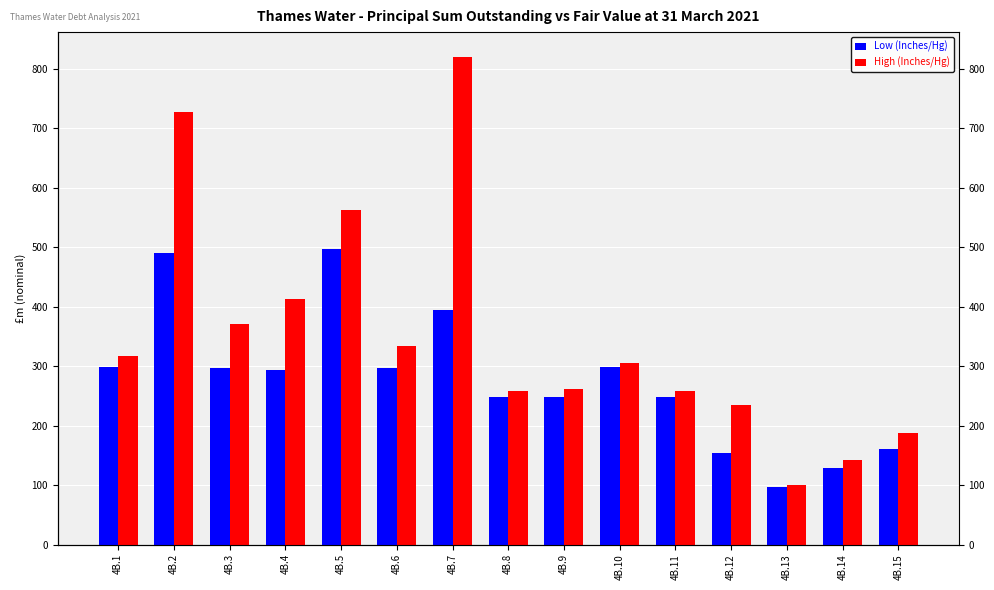

Where does the High (Inches/Hg) series first go above 304?

4B.1